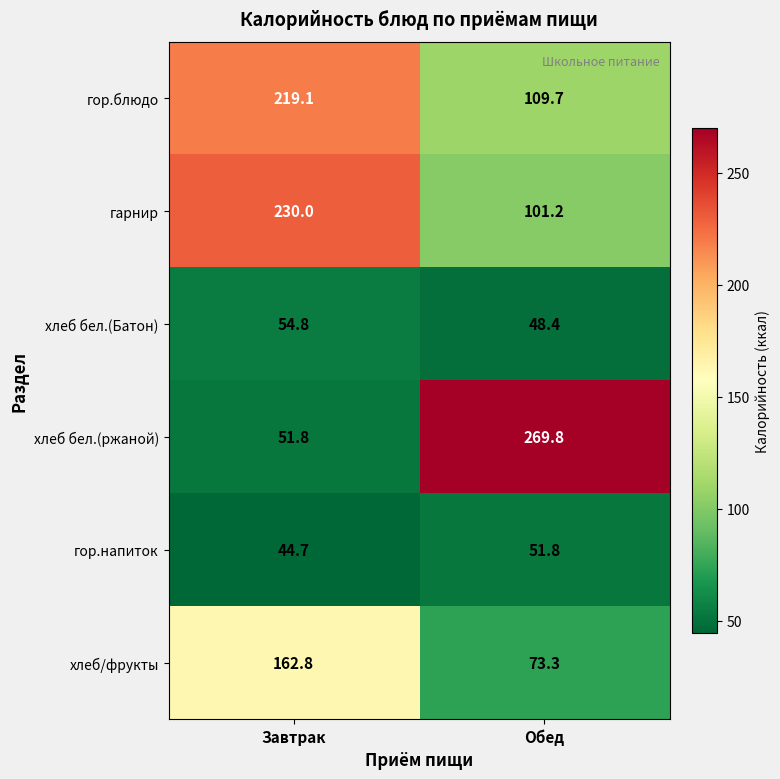

Reading left to right, extract all data points from this chart.

гор.блюдо: Завтрак=219.1	Обед=109.7
гарнир: Завтрак=230.0	Обед=101.2
хлеб бел.(Батон): Завтрак=54.8	Обед=48.4
хлеб бел.(ржаной): Завтрак=51.8	Обед=269.8
гор.напиток: Завтрак=44.7	Обед=51.8
хлеб/фрукты: Завтрак=162.8	Обед=73.3